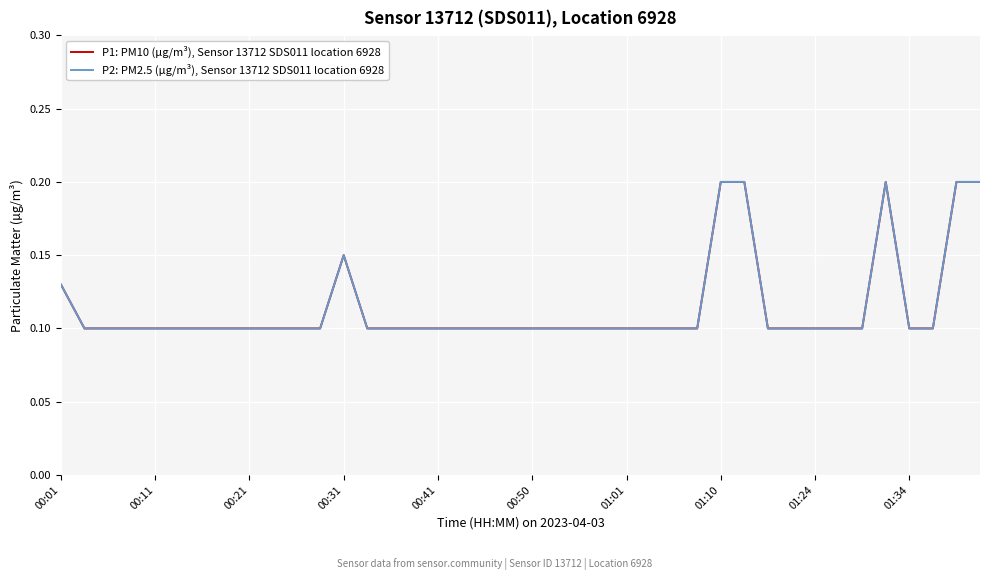

Is this an area chart (filled region under the line)?

No